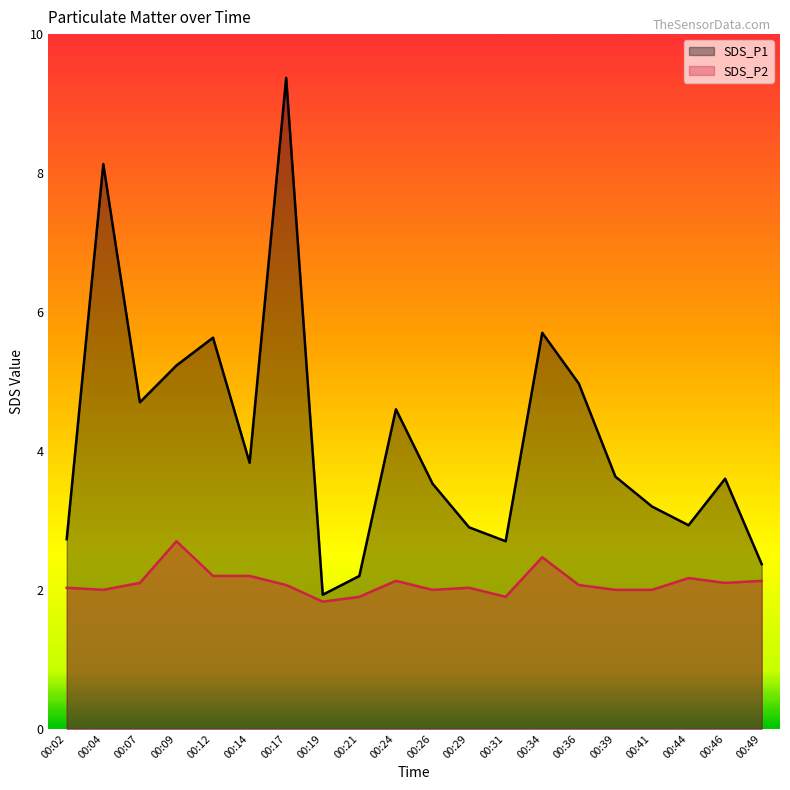

In SDS_P1, how many points are lower than both neighbors (excluding endpoints)?

5